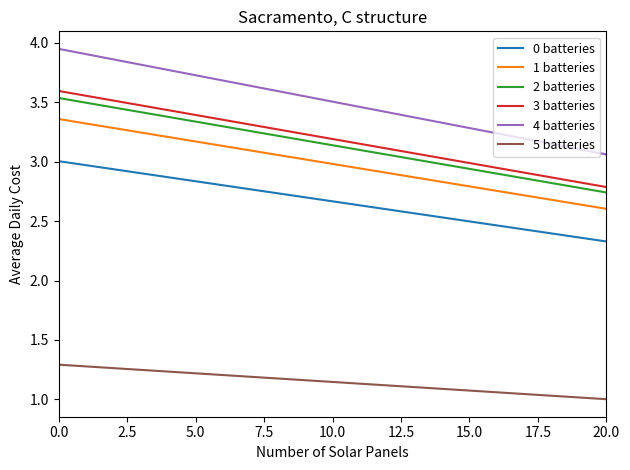

What is the difference between the maximum and minimum values in the 1 batteries series?

0.8